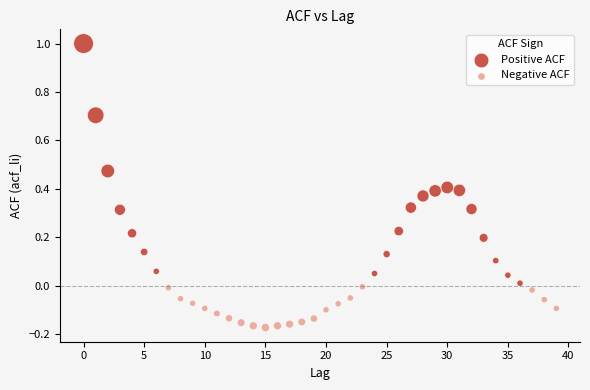

Which series contains the highest Y value?

Positive ACF